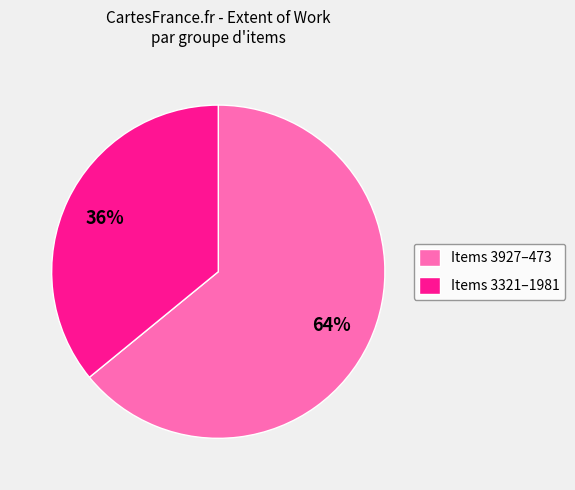

Count the number of slices in the pie.

2